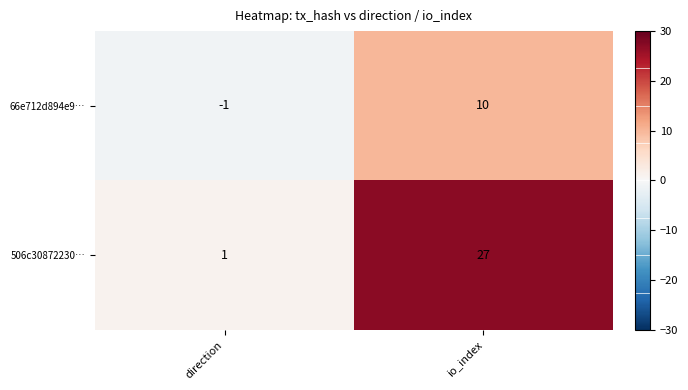

Which series has the widest spread of values?

506c30872230…